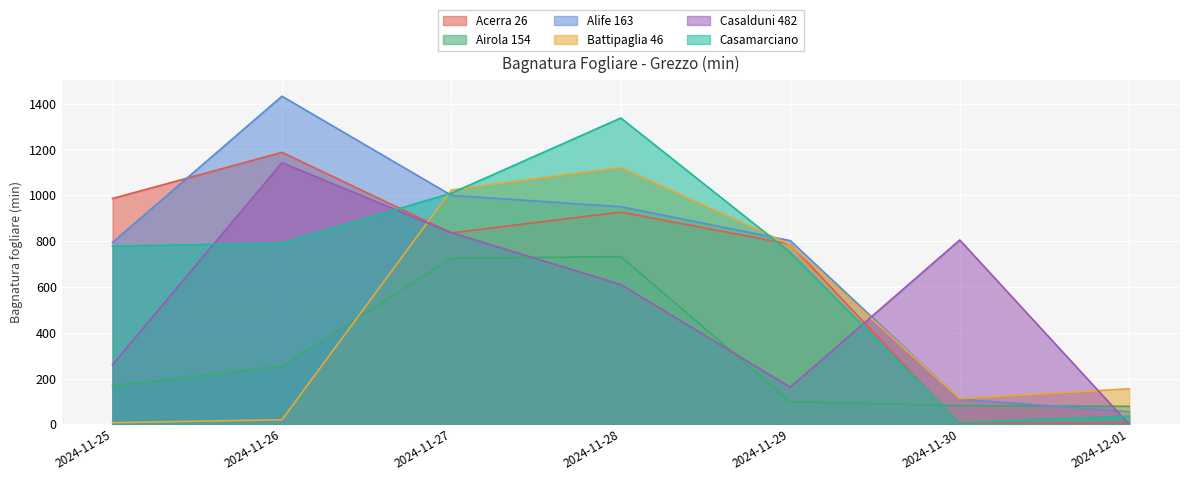

At which label does Airola 154 first exceed 167?

2024-11-25